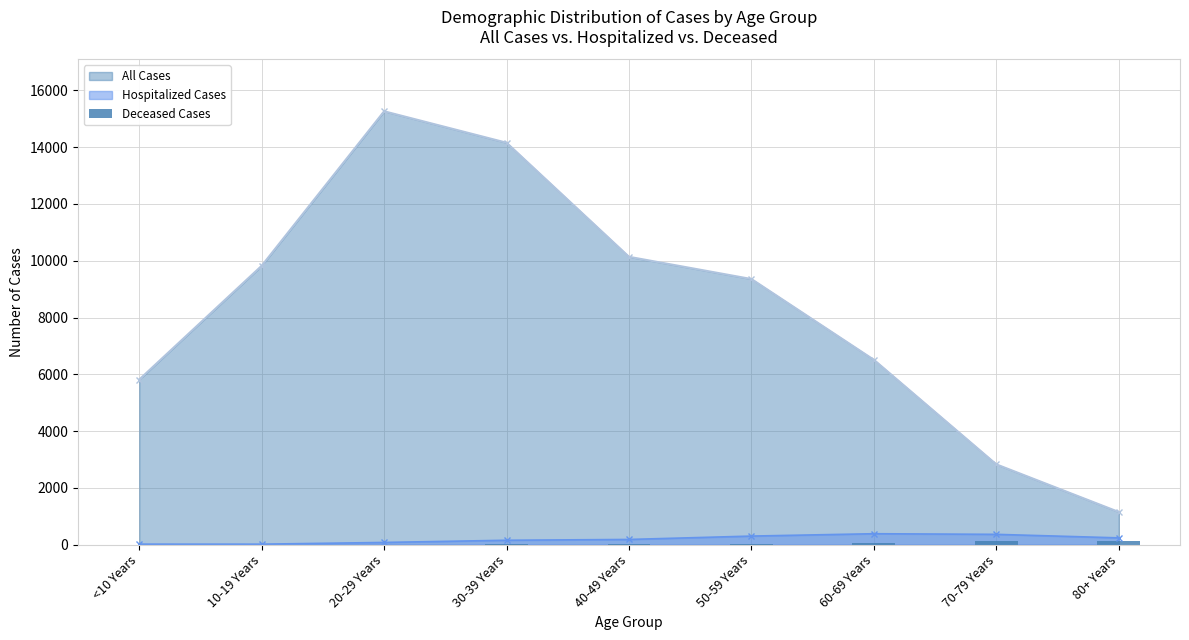

How many values are above zero?

7